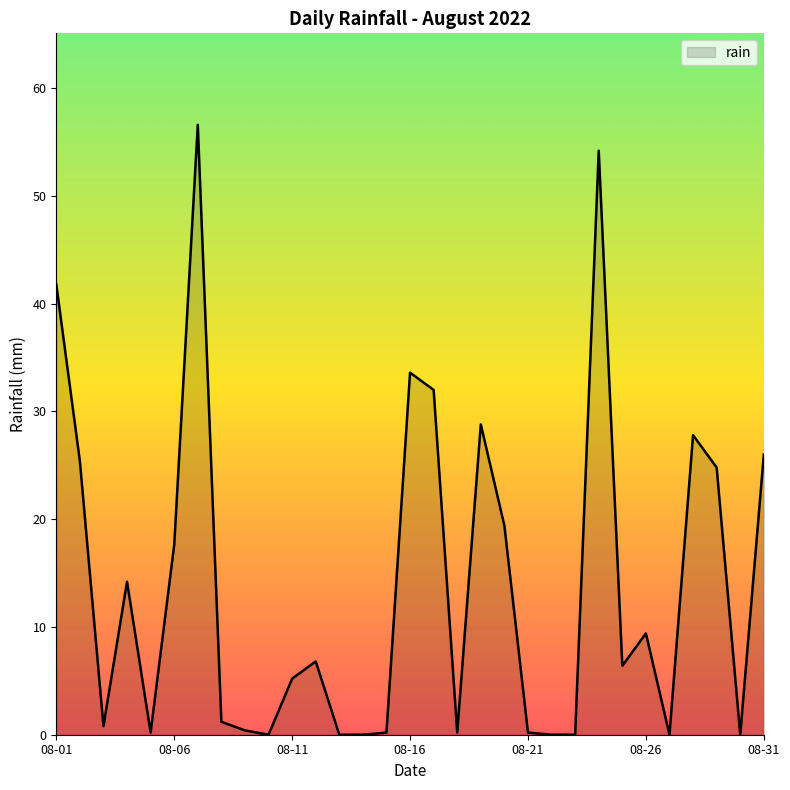

What is the greatest value displayed?

56.6